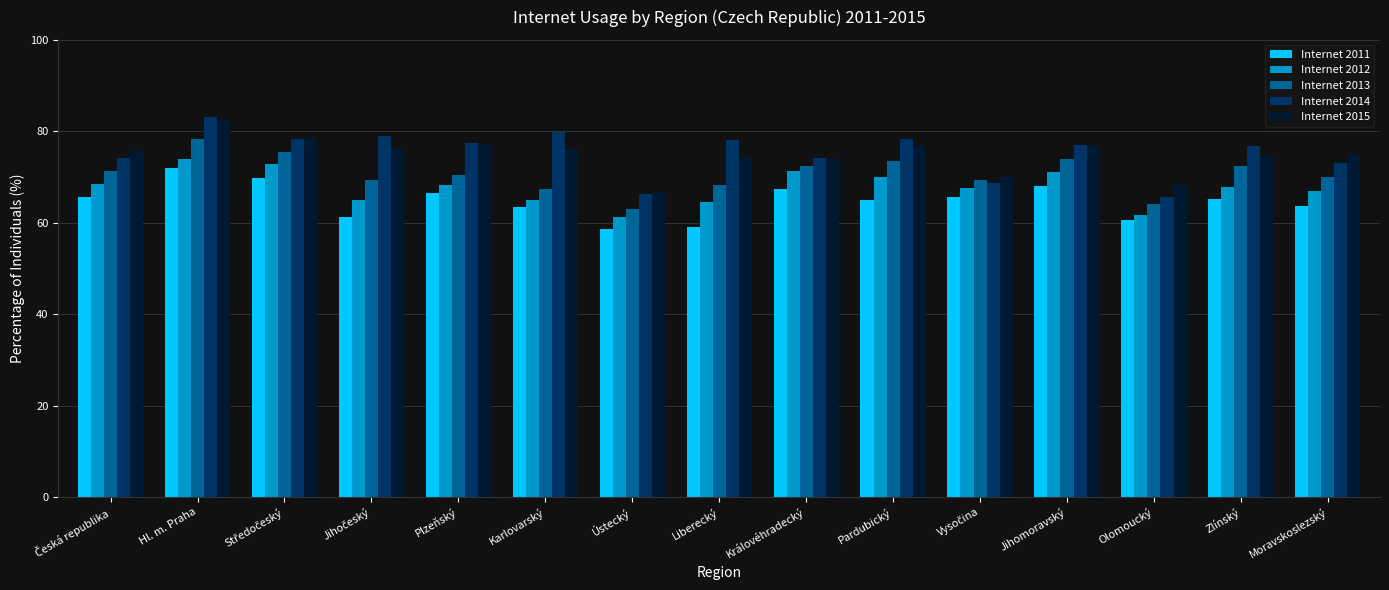

At which label does Internet 2014 reach its peak?

Hl. m. Praha